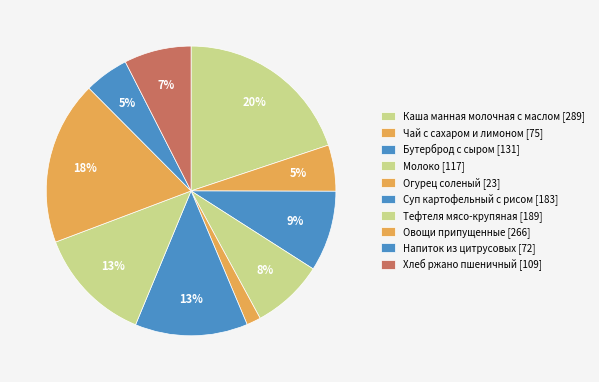

How many segments does this pie chart have?

10